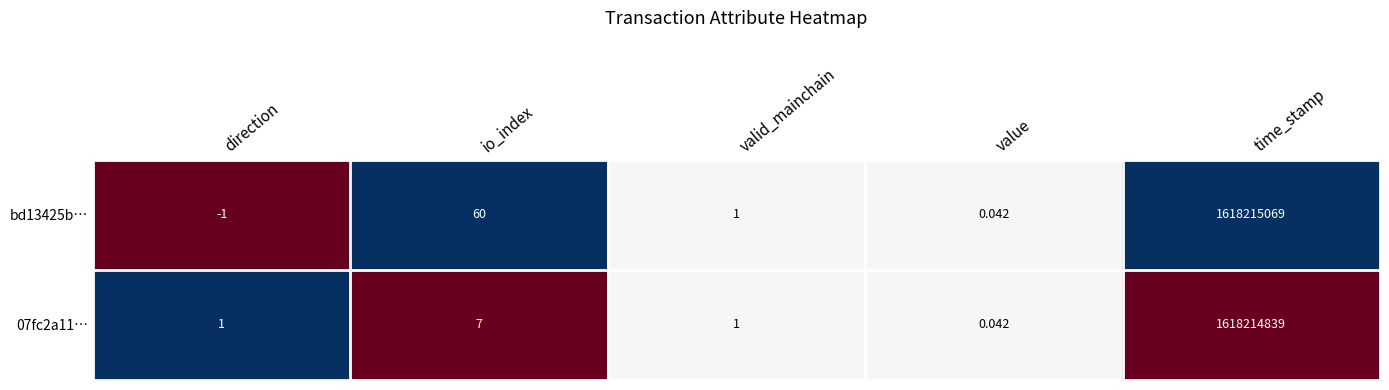

List the labels in order of bd13425b… value, smallest first.

direction, value, valid_mainchain, io_index, time_stamp